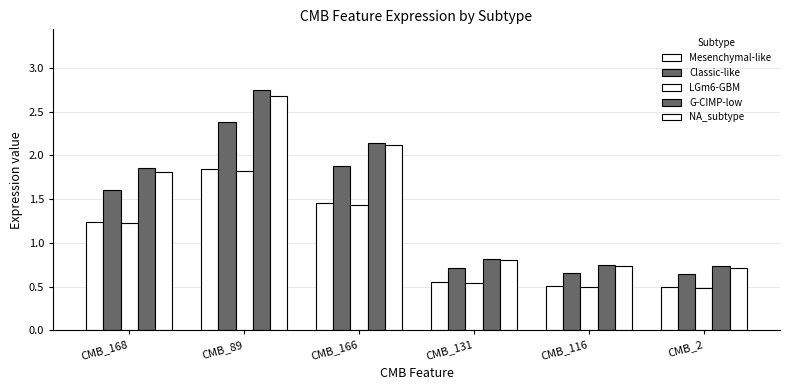

How many values in the G-CIMP-low series exceed 1?

3